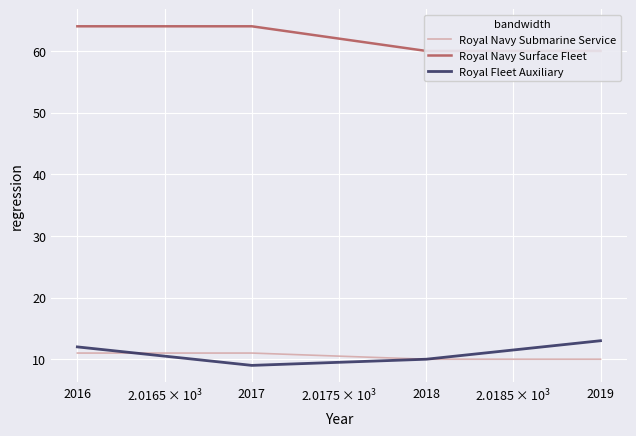

At how many categories does at least one series exceed 36?

4